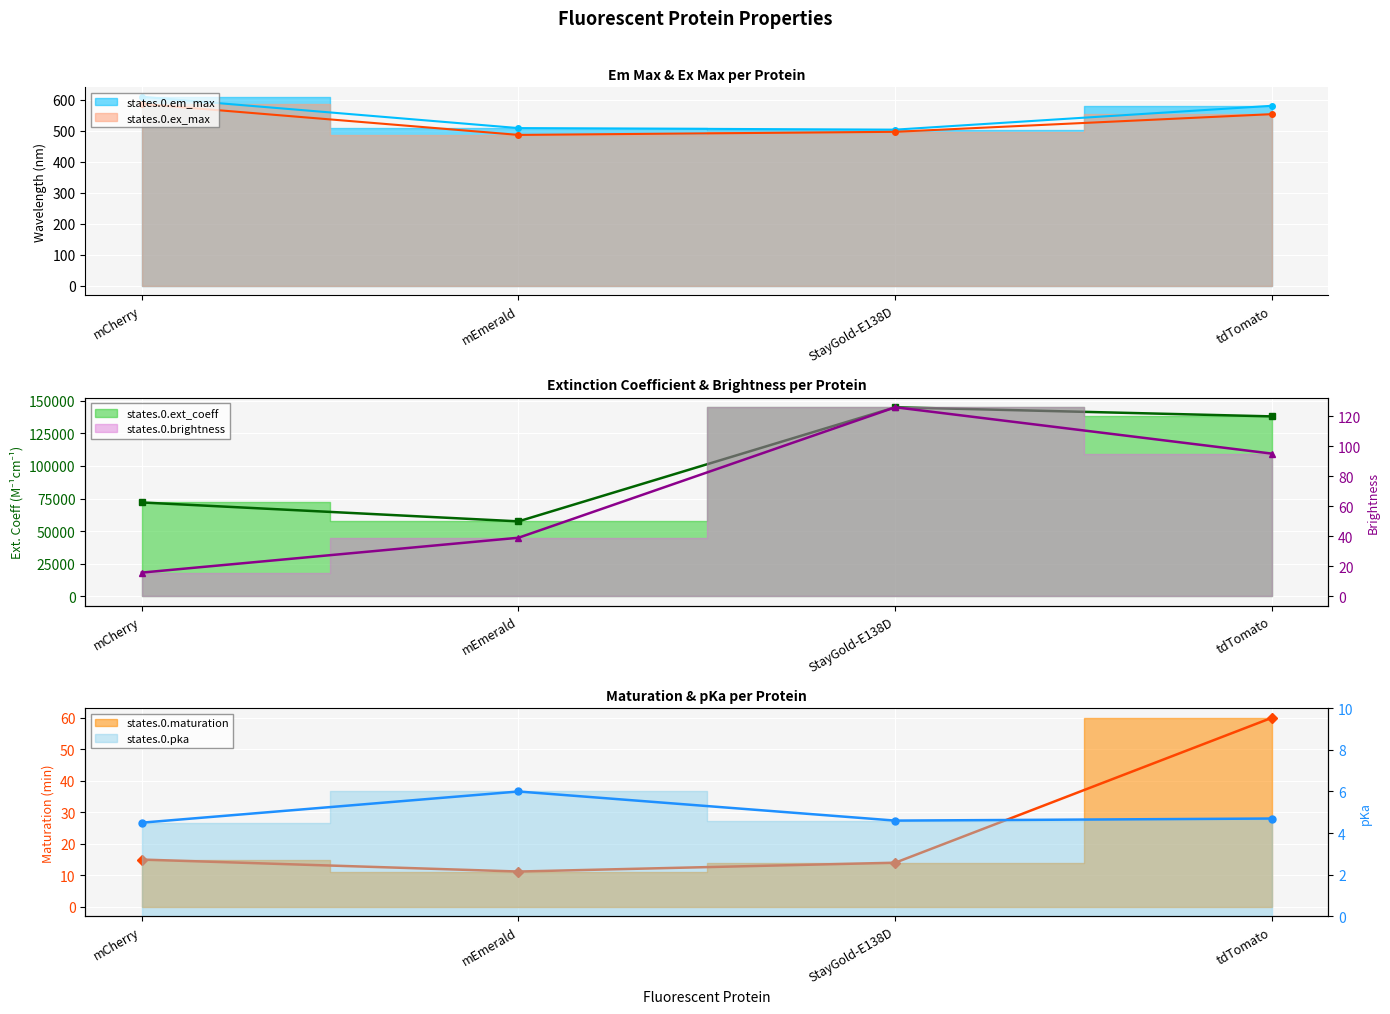

What is the smallest value displayed?

4.5